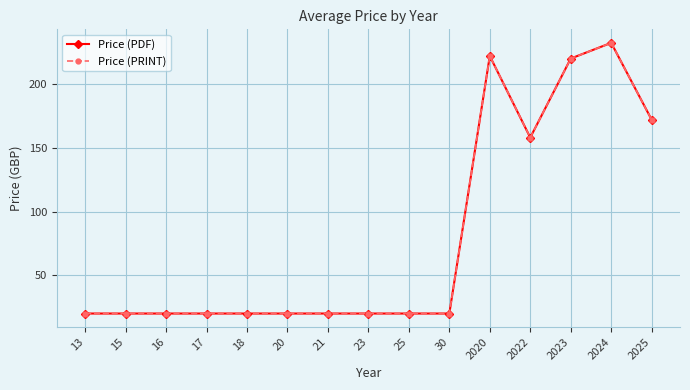

At which category does Price (PDF) reach its first local valley?

2022